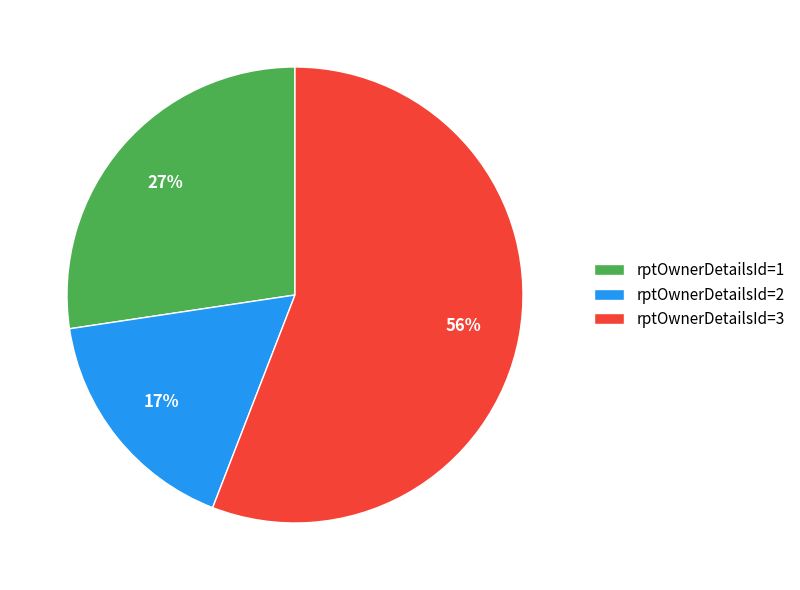

Which slice is the largest?

rptOwnerDetailsId=3